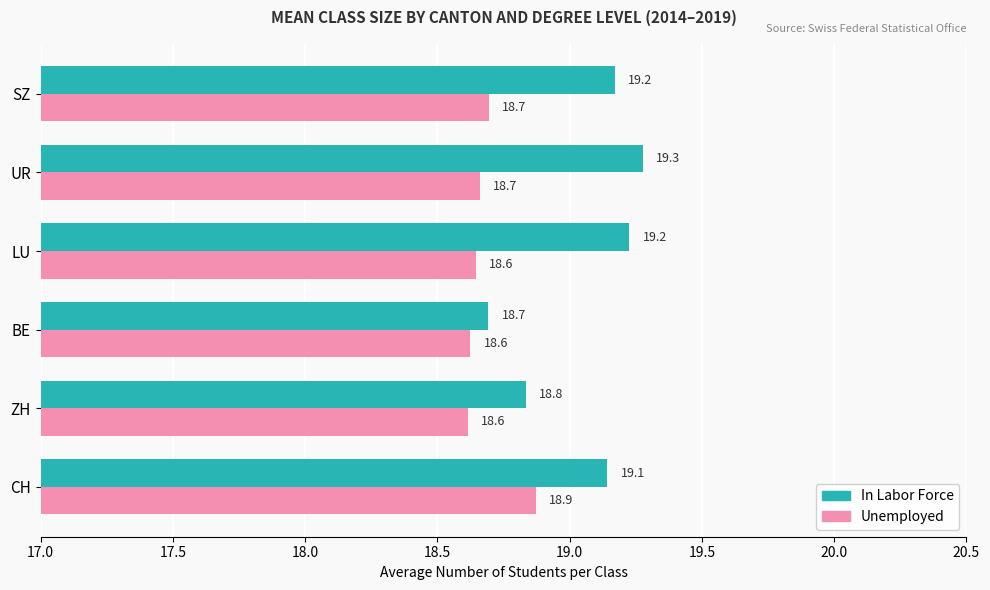

Is it true that In Labor Force equals 29.1 at BE?

False